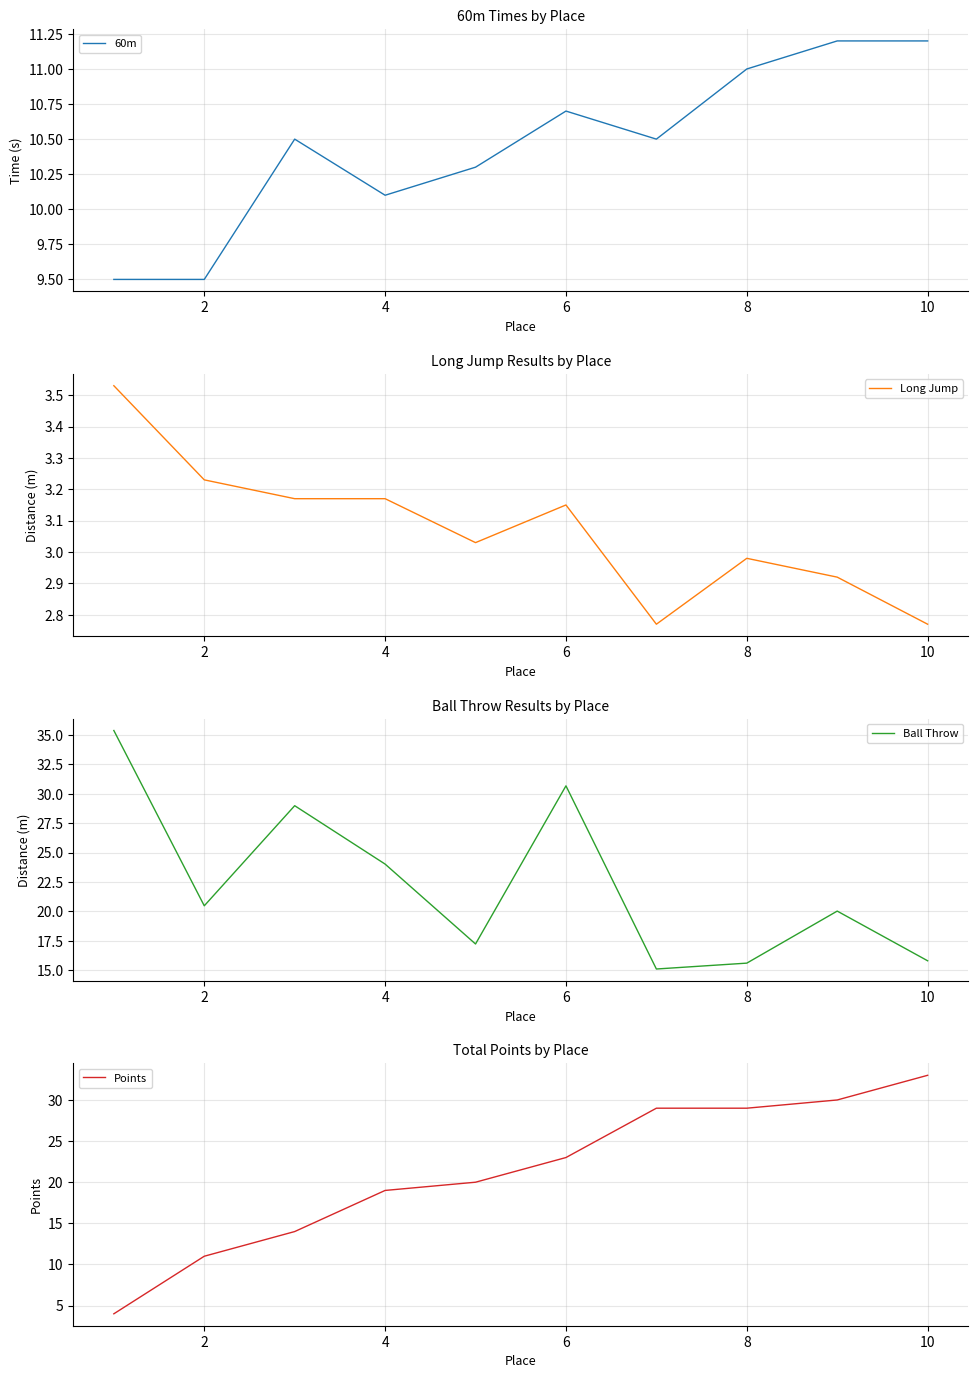

Is it true that Long Jump equals 4.5 at 8?

False